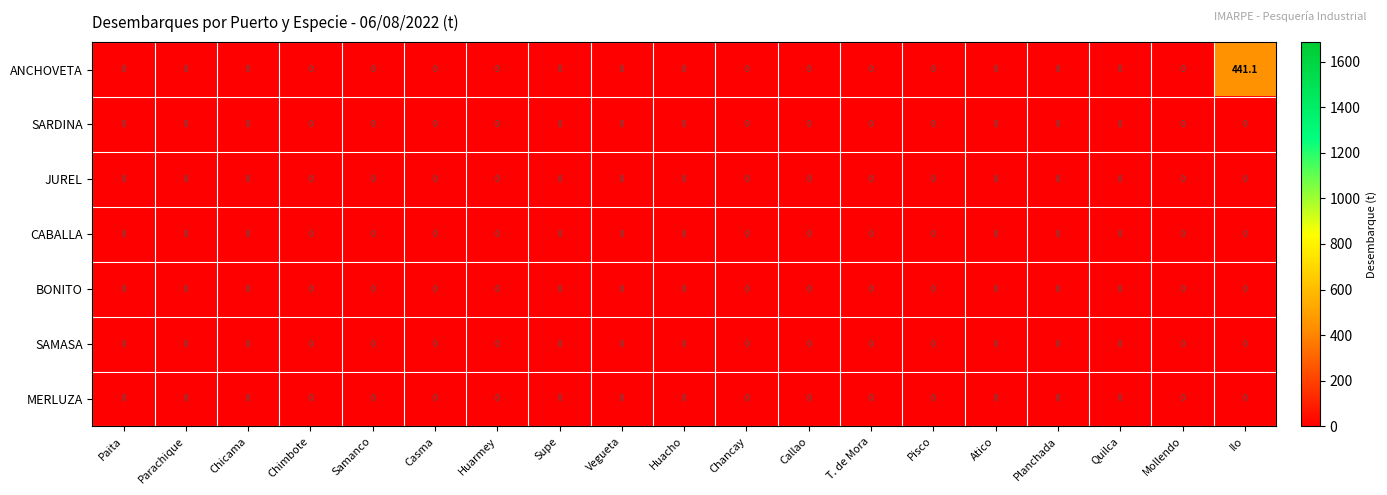

The value of CABALLA at Casma is 0.0. True or false?

True